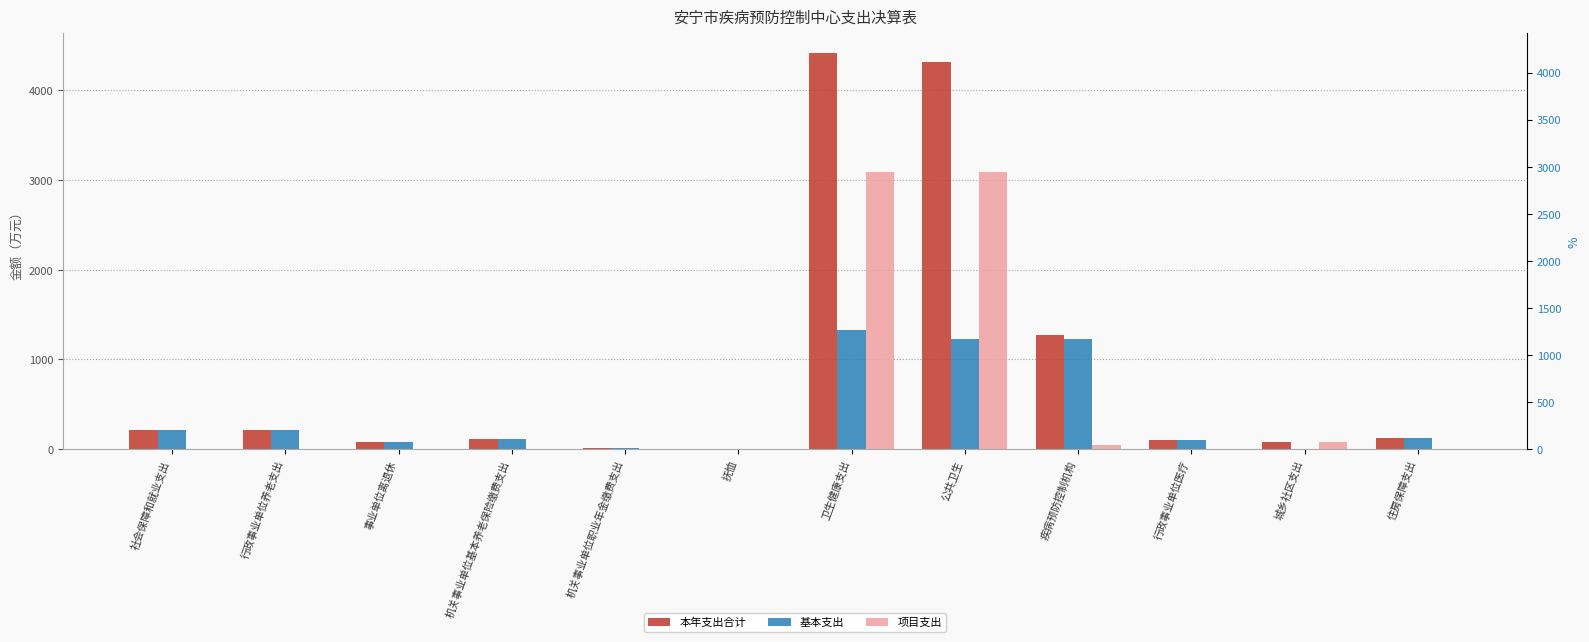

How many bars are there in each group?

3